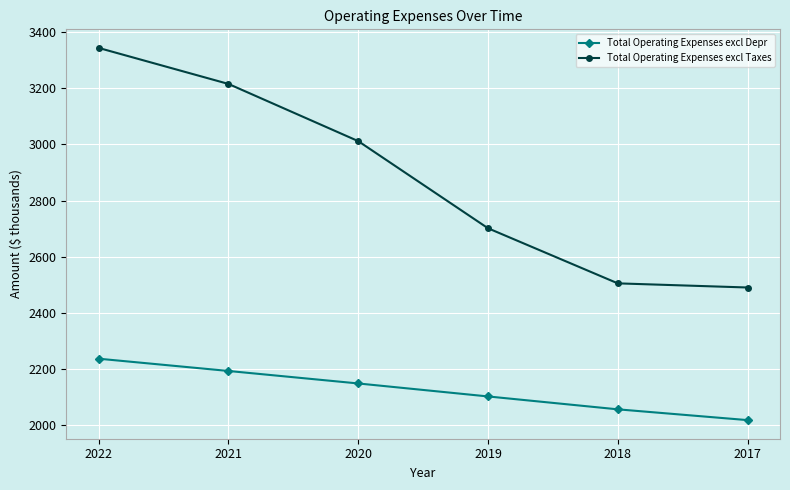

What is the total value across all series at 2019?

4803.5